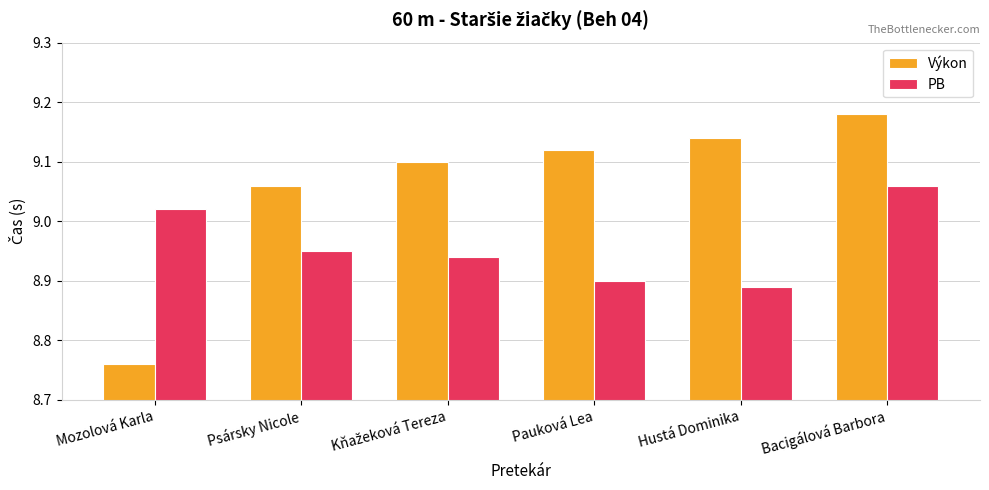

At how many categories does at least one series exceed 9?

6